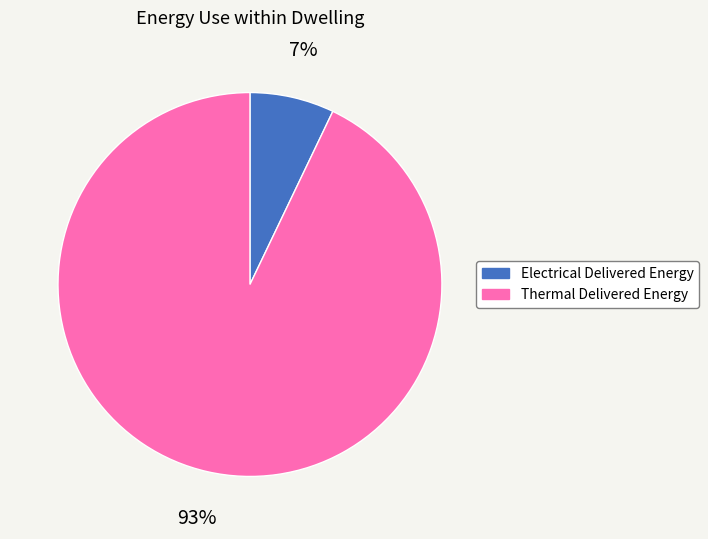

To the nearest percent, what is the combined percentage of Thermal Delivered Energy and Electrical Delivered Energy?

100%